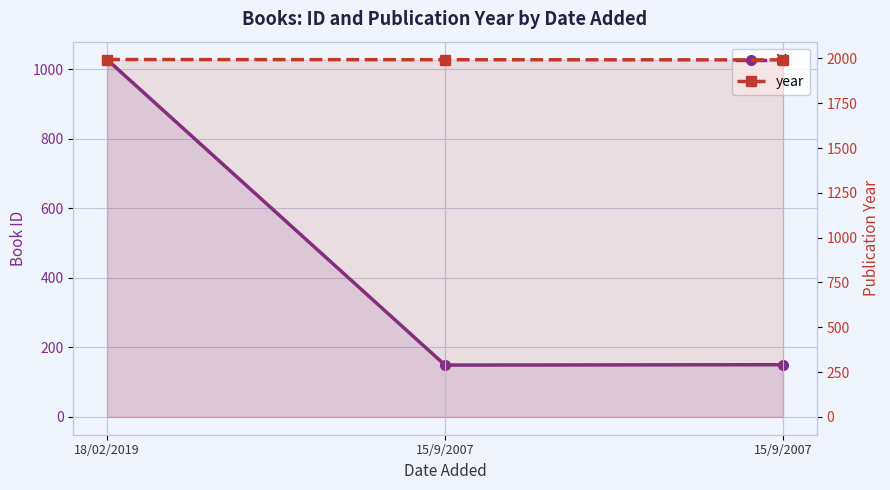

What is the greatest value displayed?

1994